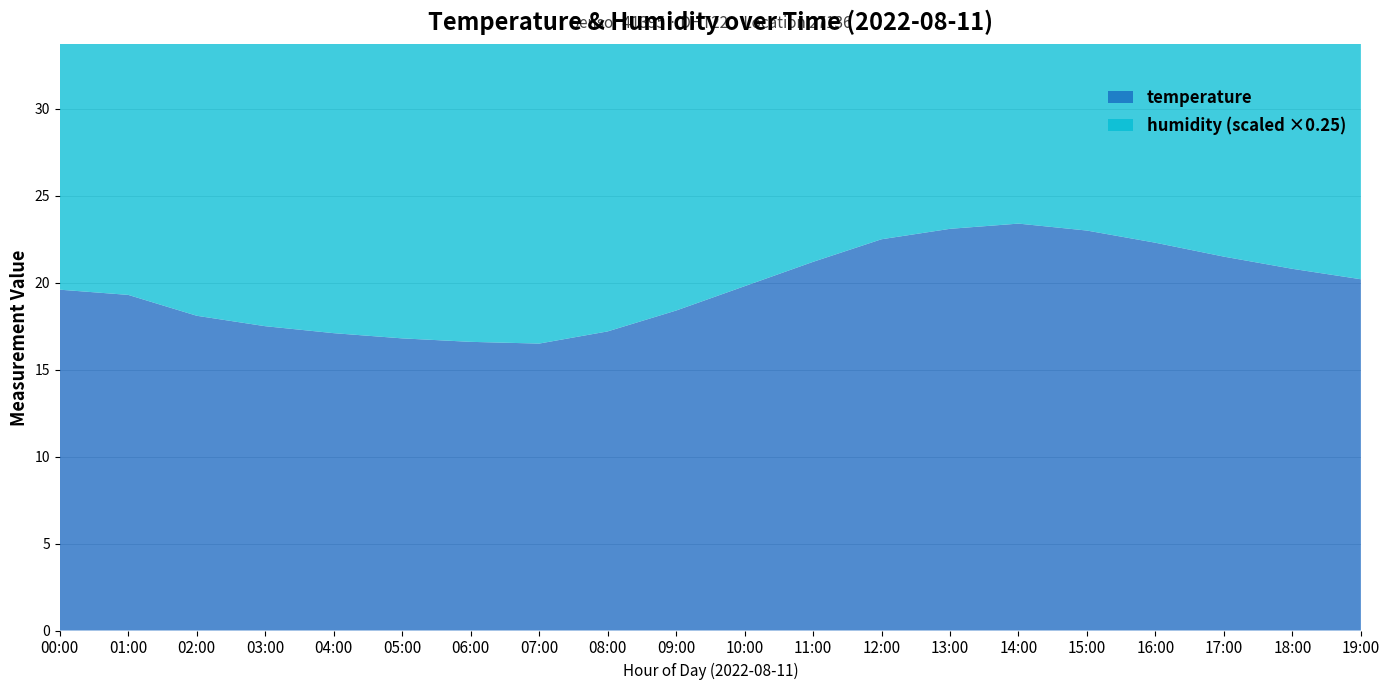

Reading right to left, list all the values displayed in this chart.

temperature: 20.2	20.8	21.5	22.3	23.0	23.4	23.1	22.5	21.2	19.8	18.4	17.2	16.5	16.6	16.8	17.1	17.5	18.1	19.3	19.6
humidity: 98.8	98.0	97.2	96.5	96.0	95.8	96.2	96.8	97.5	98.2	98.8	99.2	99.4	99.5	99.6	99.7	99.8	99.9	99.9	99.9